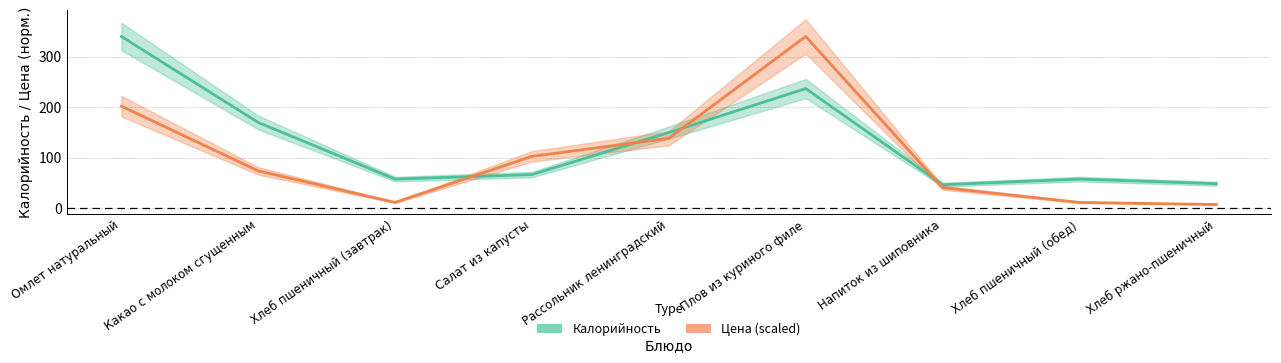

What are all the series names shown in the legend?

Калорийность, Цена (scaled)